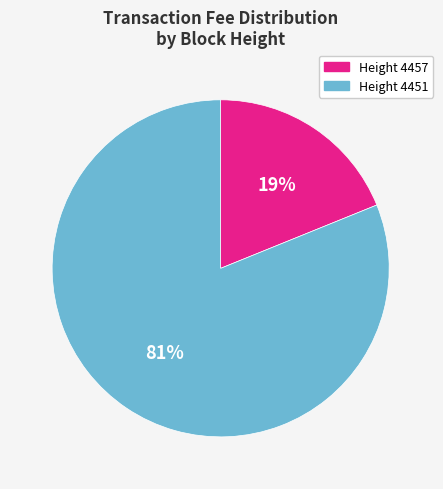

Is the sum of Height 4457 and Height 4451 greater than half?

Yes